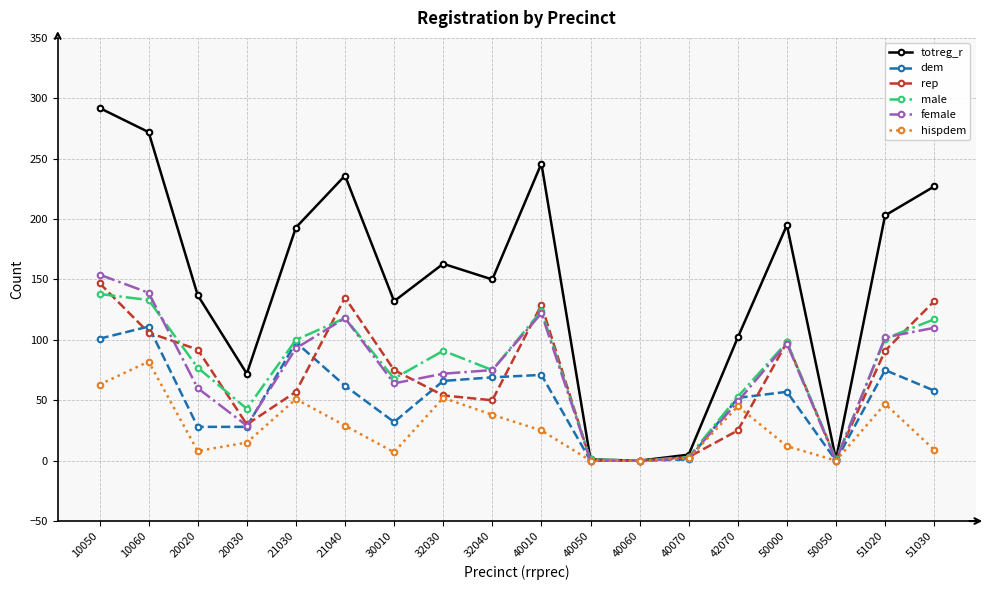

At which label does rep reach its peak?

10050